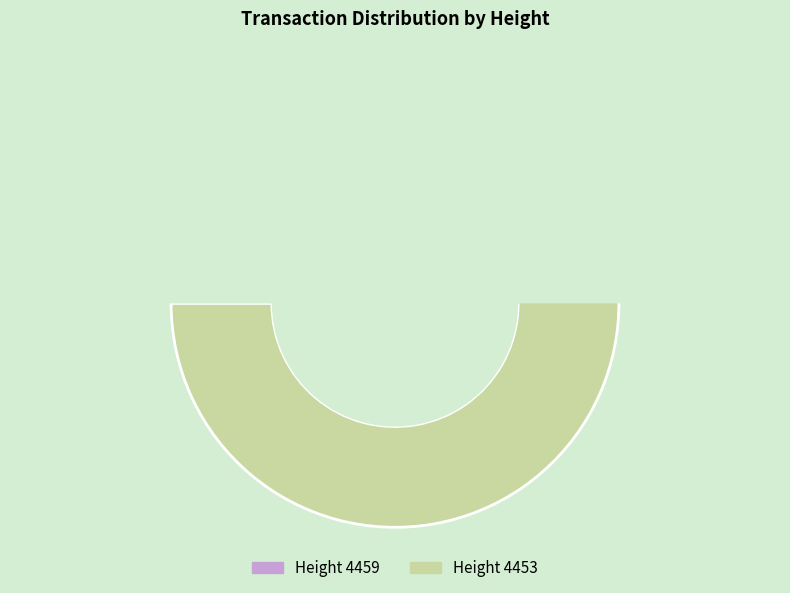

The 4453 slice represents 56% of the pie. True or false?

True